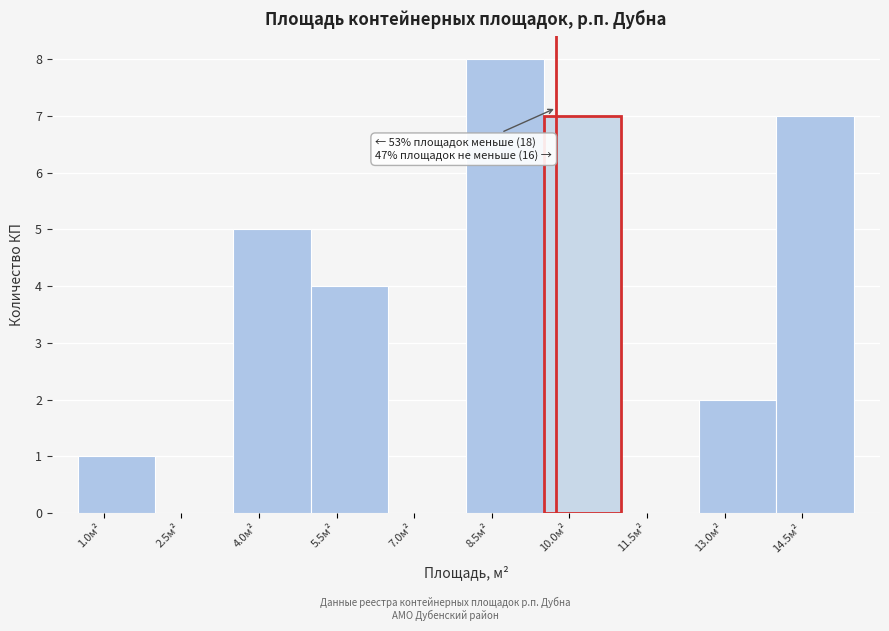

Which range on the x-axis has the tallest bar?

8.0 to 9.5